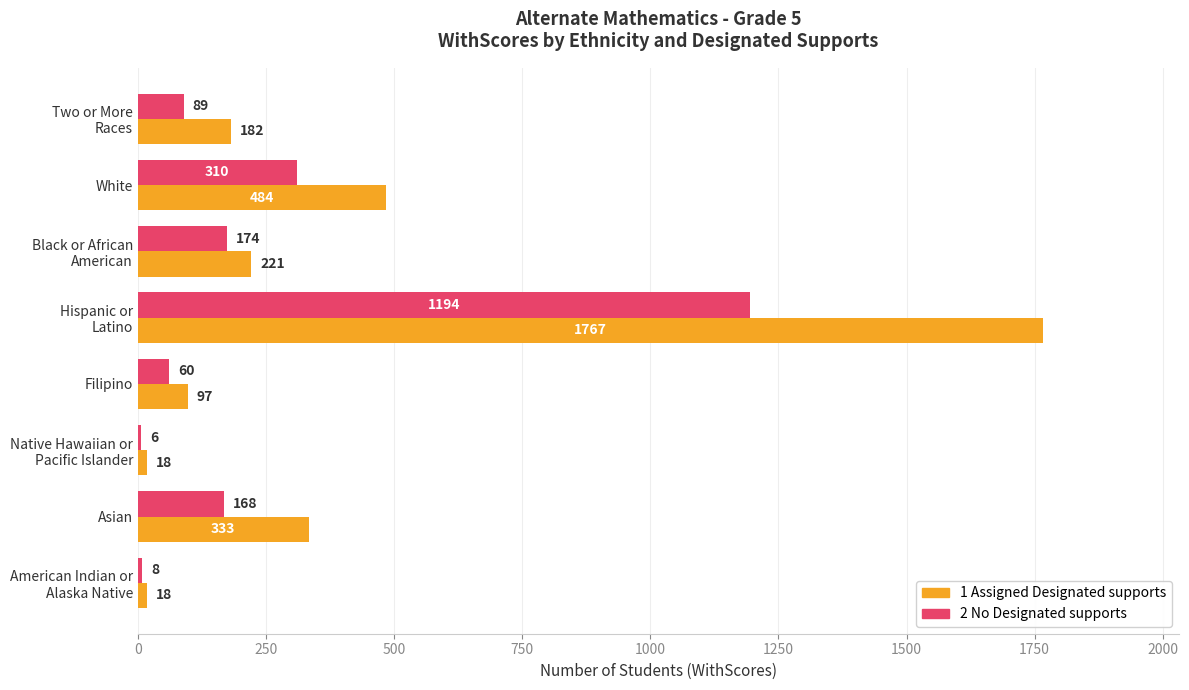

Where is 2 No Designated supports nearest to the value 600?

White